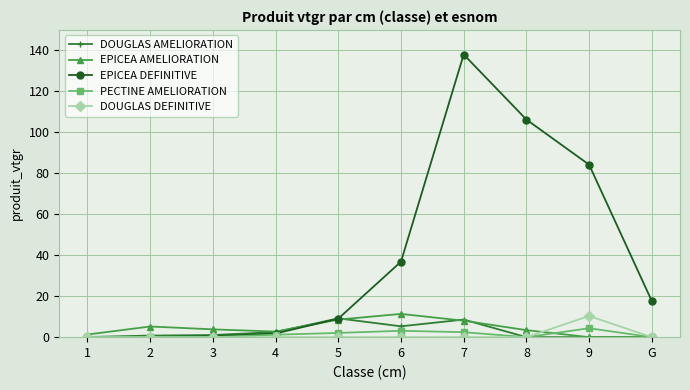

Which category has the highest value across all series?

7